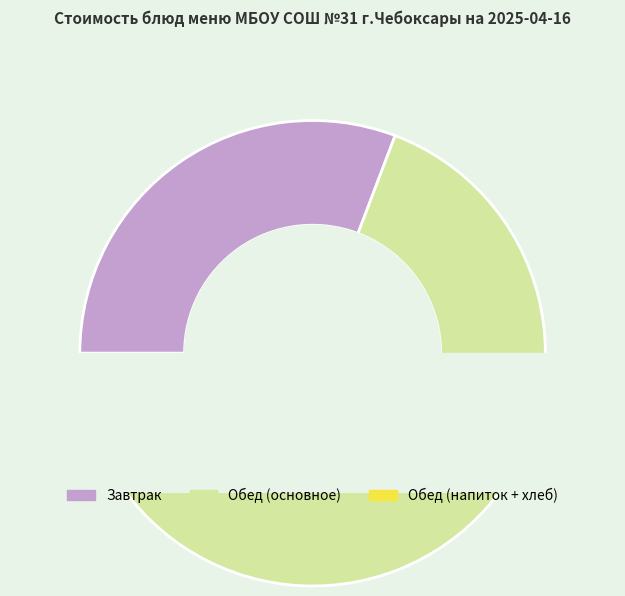

To the nearest percent, what is the difference between the largest and smallest slice percentages?

19%